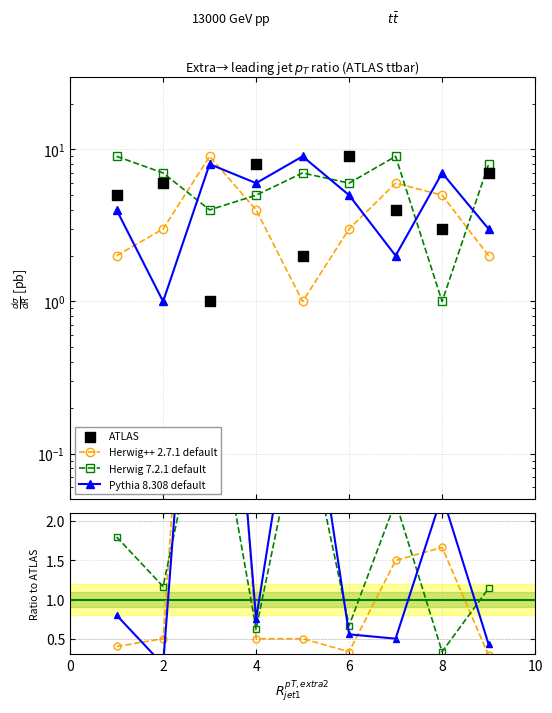

What are all the series names shown in the legend?

Herwig++ 2.7.1 default, Herwig 7.2.1 default, Pythia 8.308 default, ATLAS